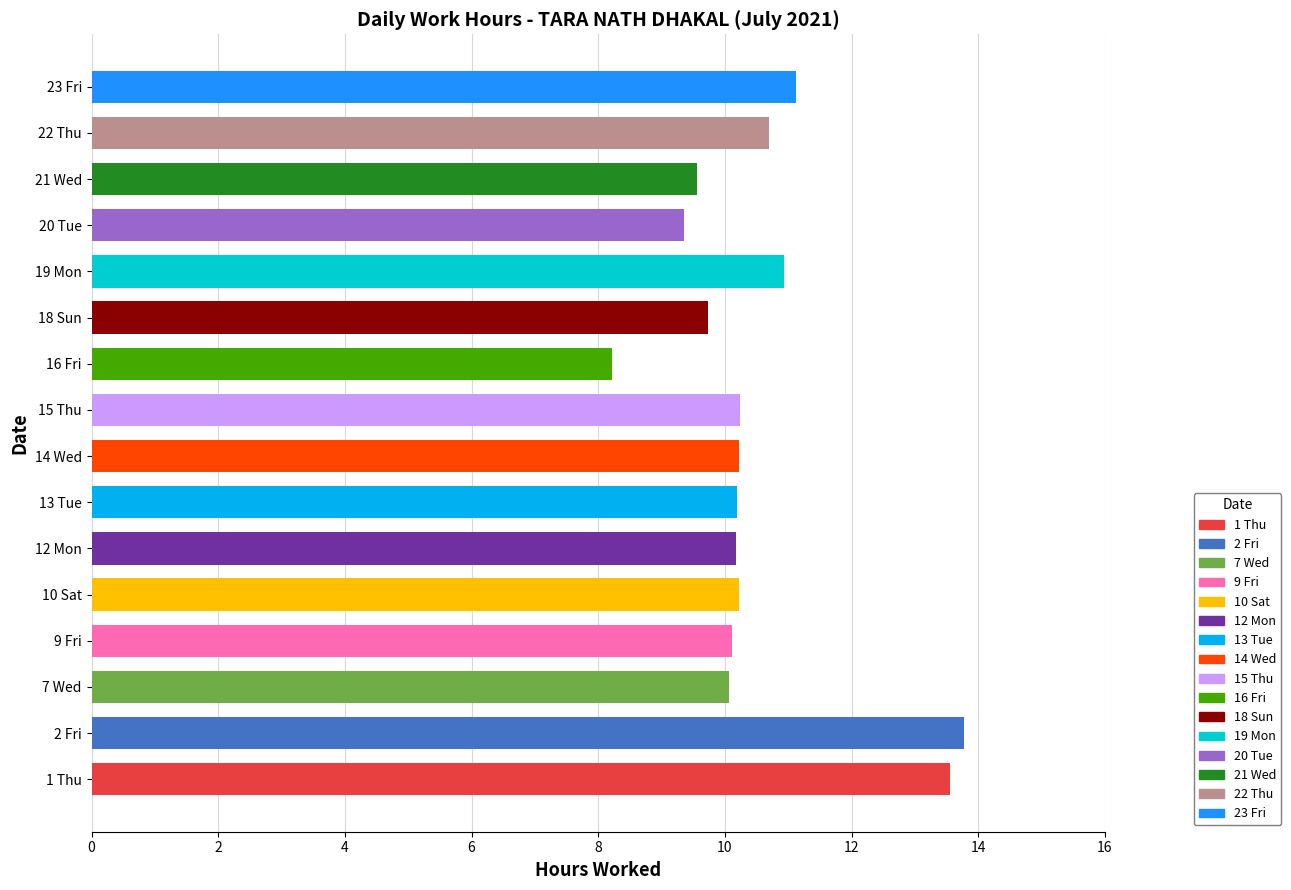

What is the average value?

10.5